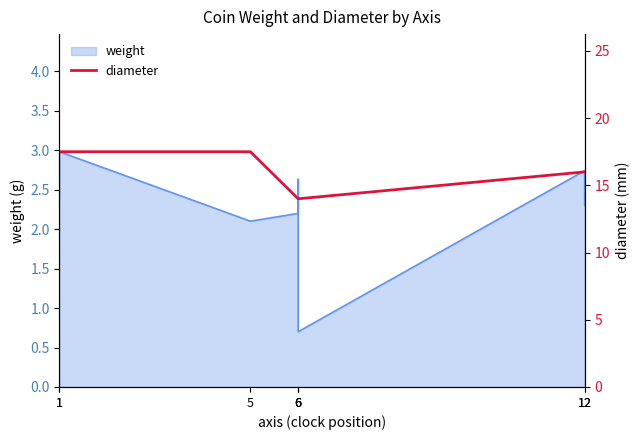

How many data points are less than 16?

3